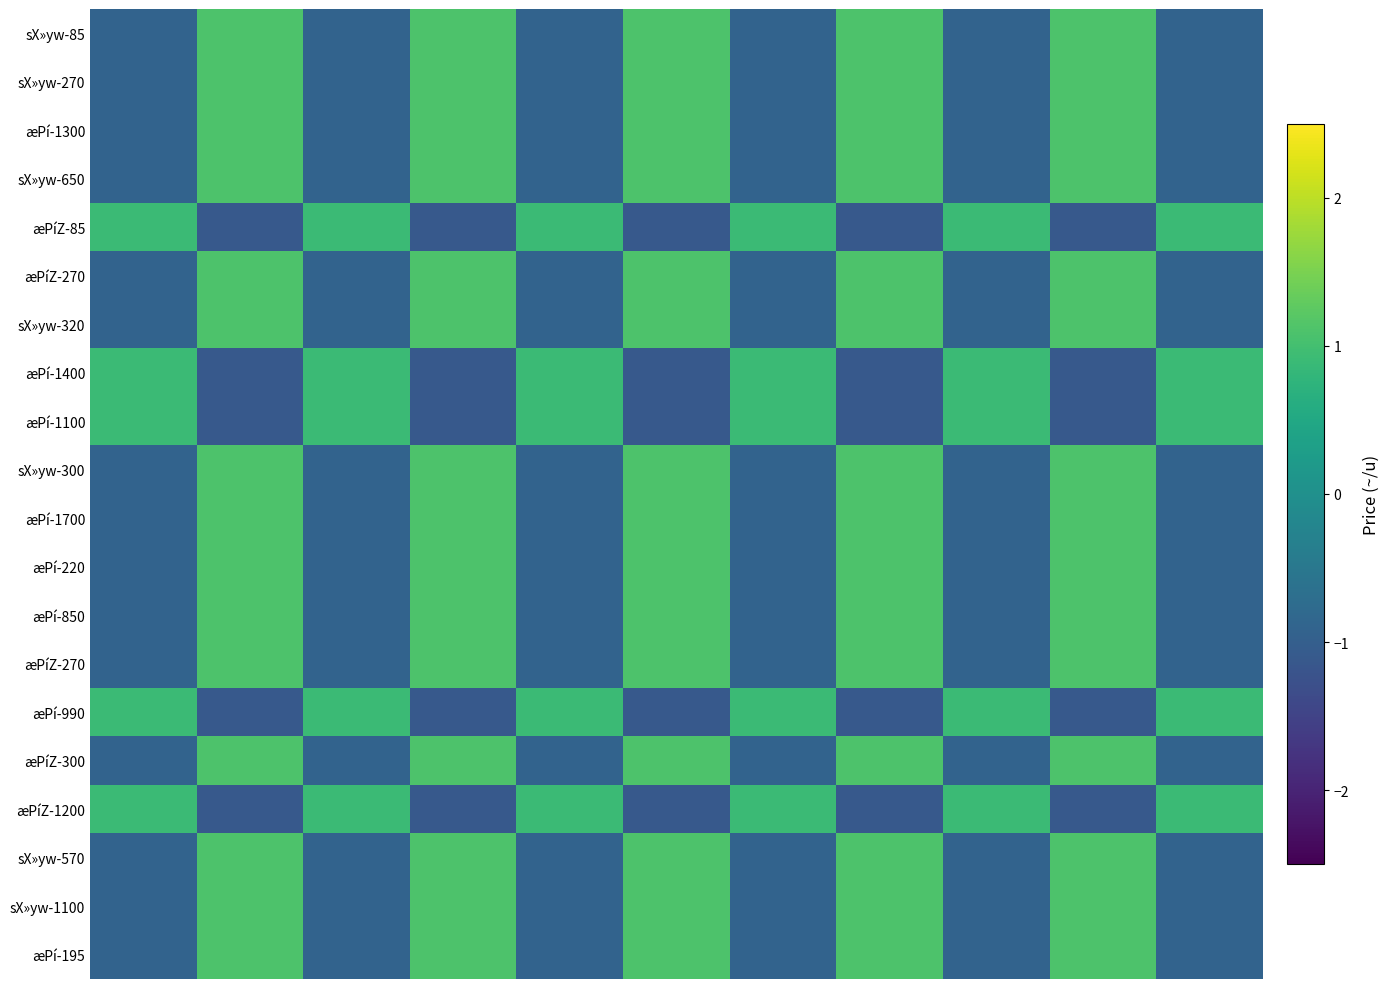

Count the number of categories in the chart.

11